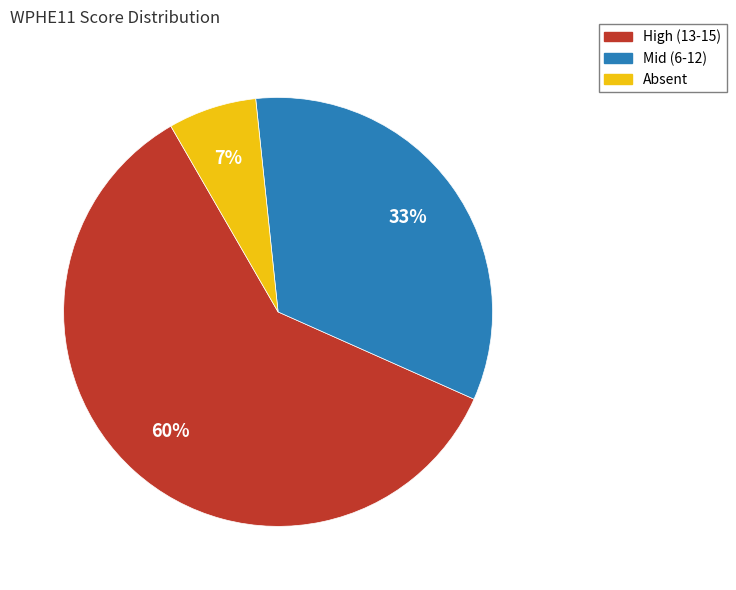

The Absent slice represents 20% of the pie. True or false?

False